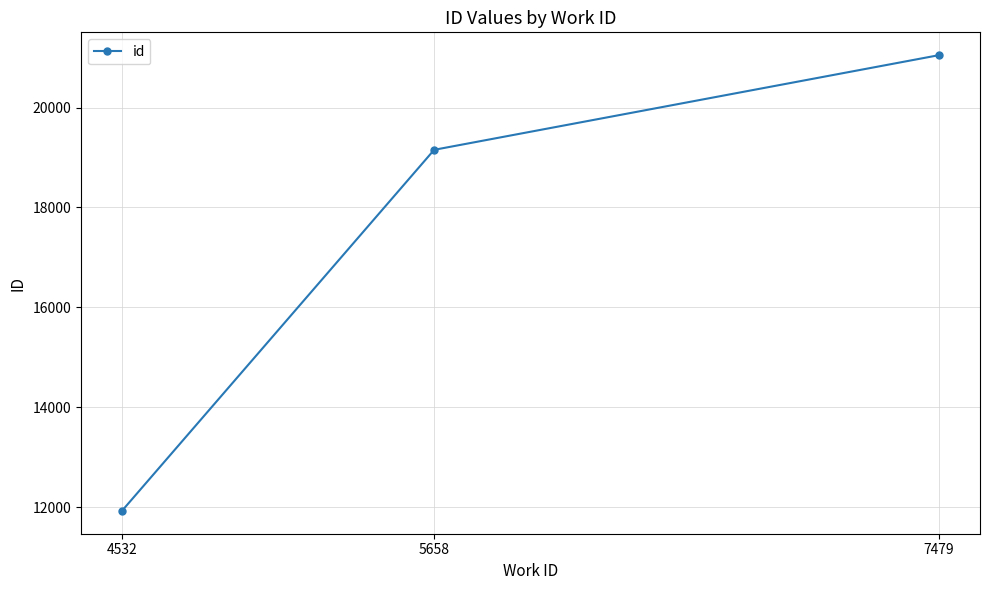

Count the number of data series in this chart.

1